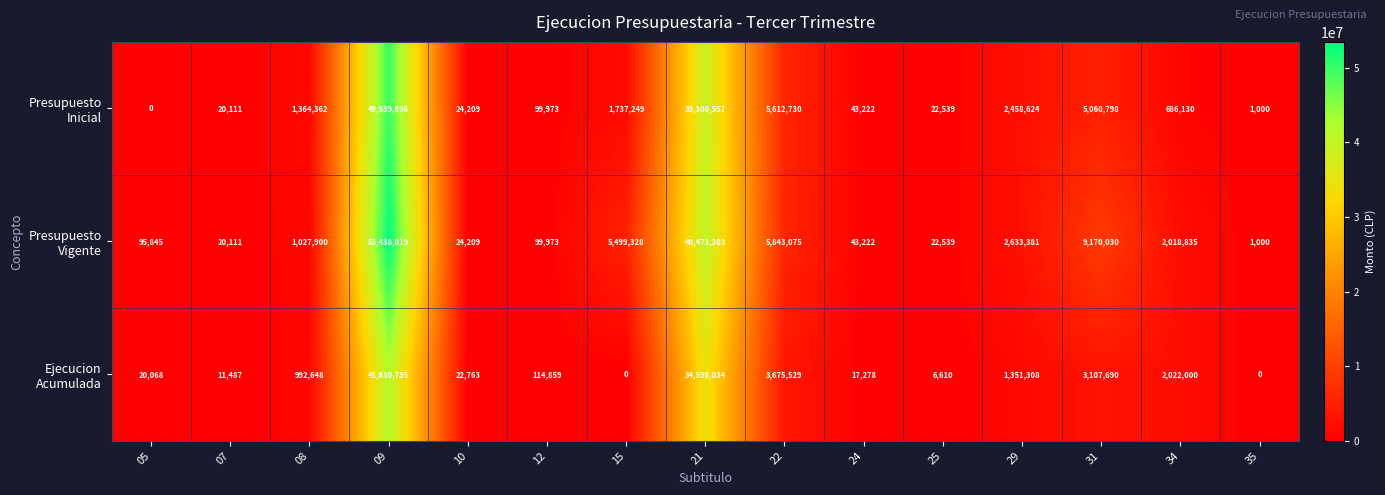

What is the difference between the highest and lowest values at 31?

6062340